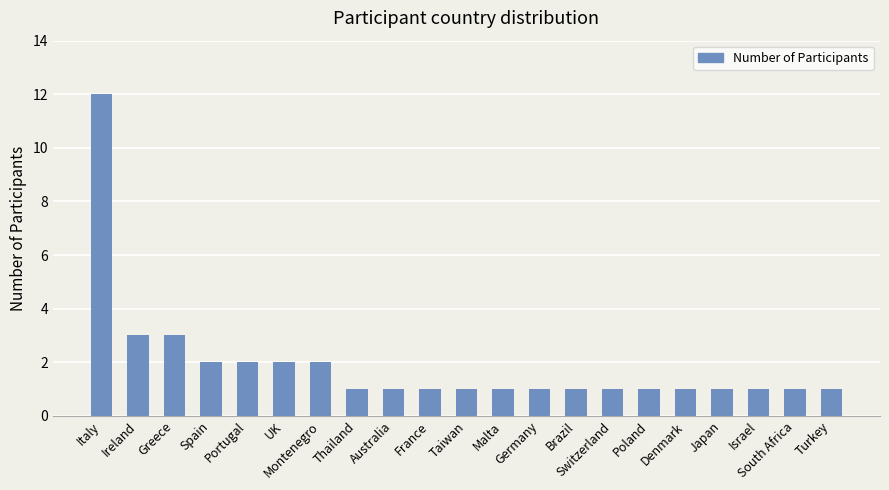

What is the ratio of the value at Brazil to the value at UK?

0.5